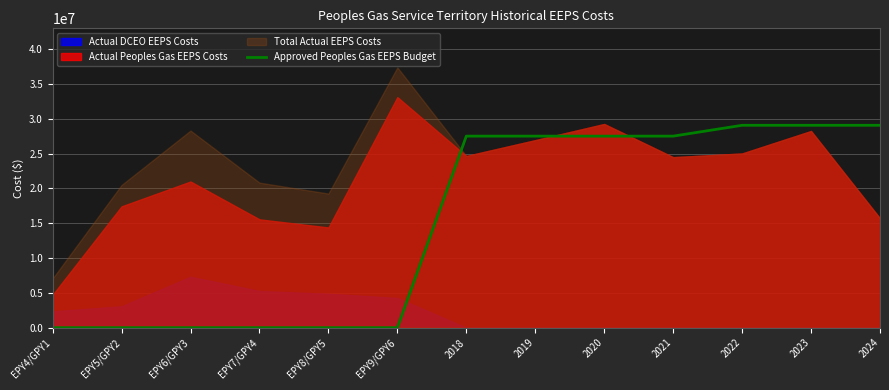

At which label does the data first exceed 27492564?

2022